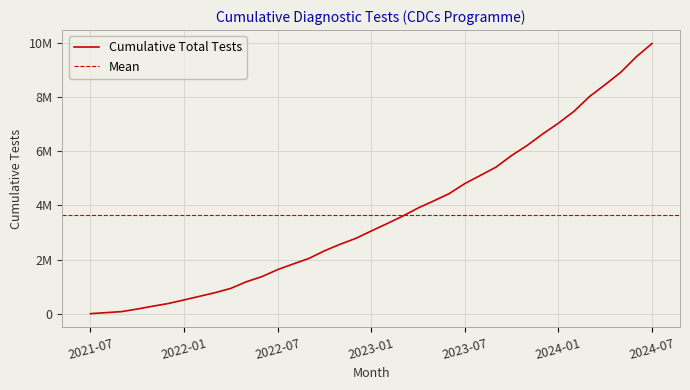

Is it true that the value at 2023-11 is 6214733?

True